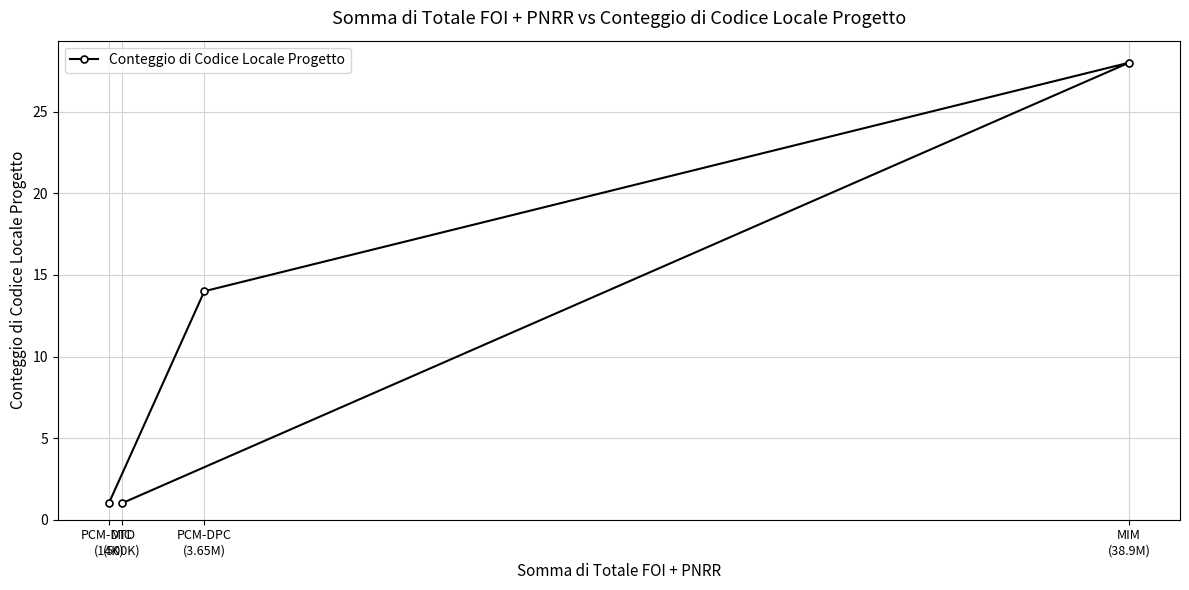

What is the change in value from MIM
(38.9M) to PCM-DTD
(14K)?

-27